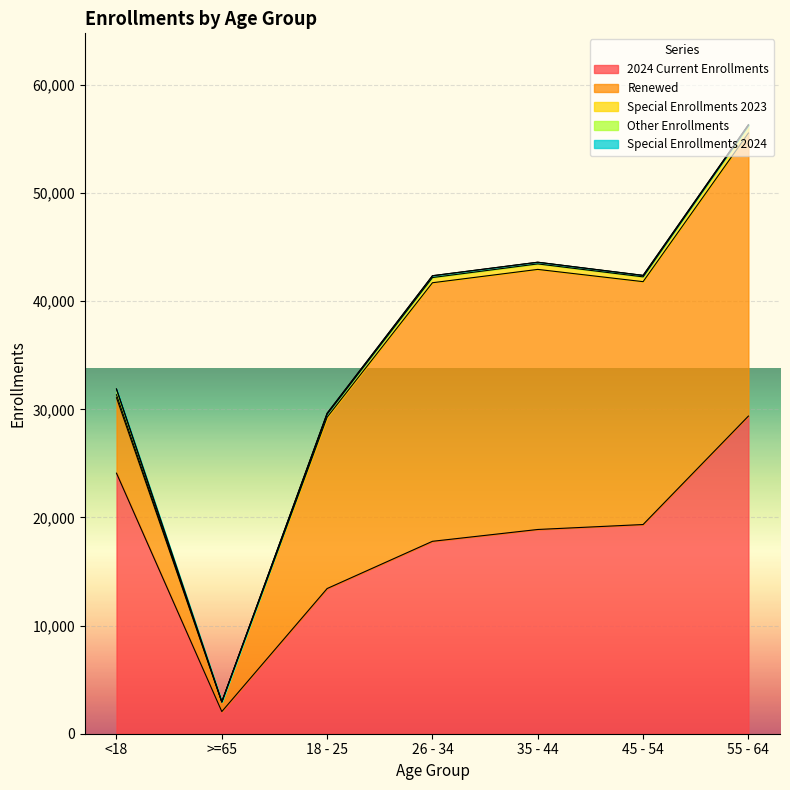

What value does the 2024 Current Enrollments series have at 55 - 64?

29373